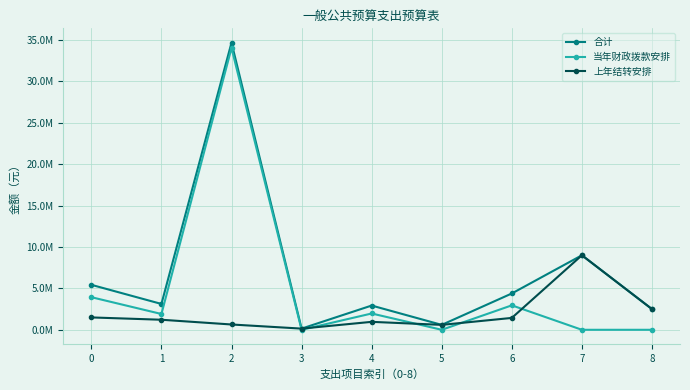

At which label does 上年结转安排 reach its peak?

7